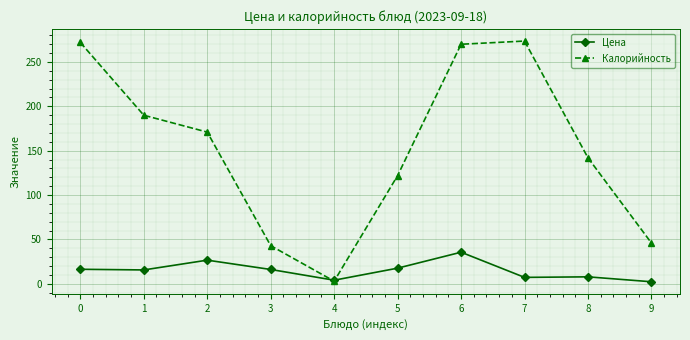

Rank the series by their average value, from highest to lowest.

Калорийность, Цена